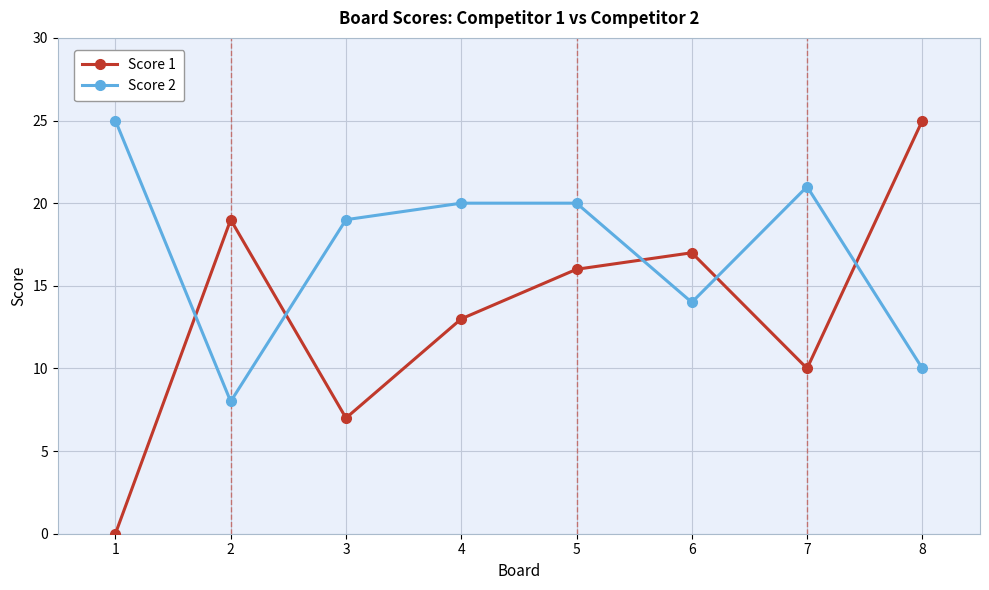

The Score 2 series shows 5 at 5. True or false?

False